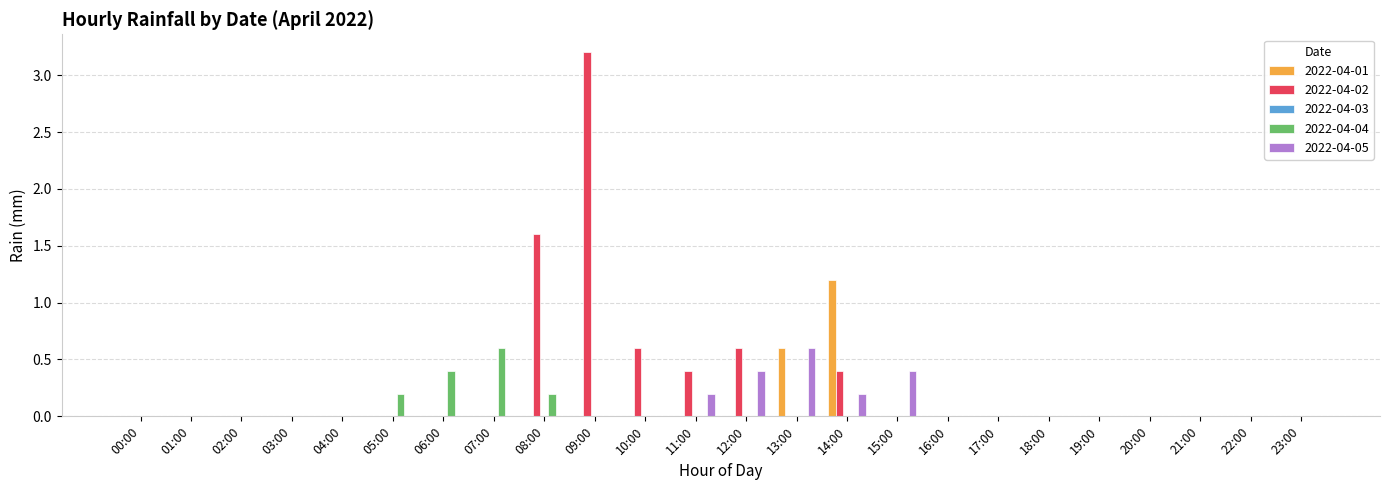

Is it true that 2022-04-05 equals 0.0 at 08:00?

True